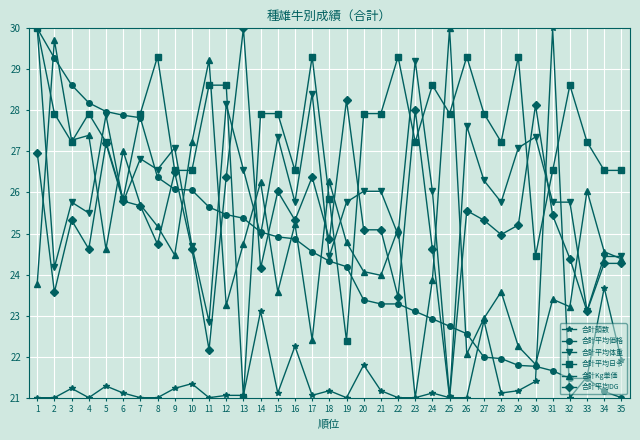

True or false: 合計平均DG and 合計頭数 intersect in this chart.

True